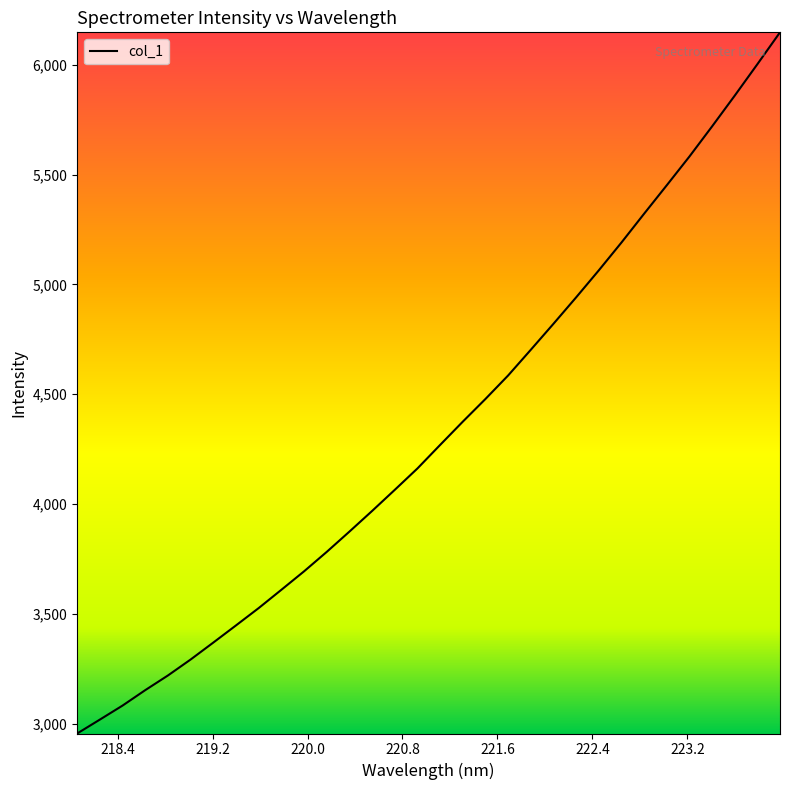

What is the maximum value shown in the chart?

6147.9